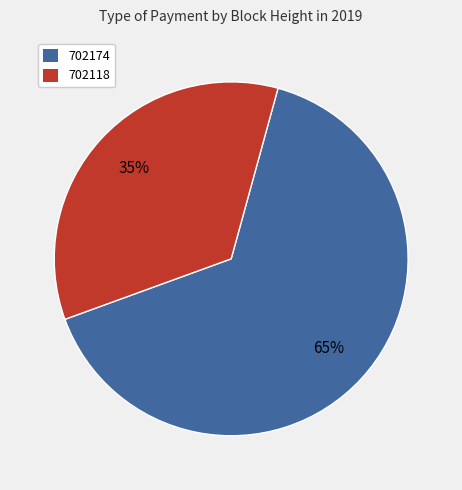

To the nearest percent, what portion does 702174 represent?

65%